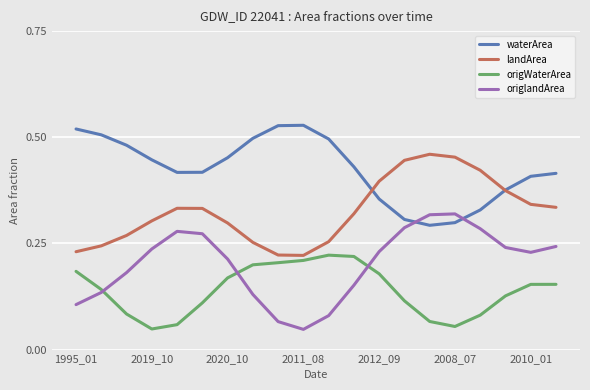

What are all the series names shown in the legend?

waterArea, landArea, origWaterArea, origlandArea